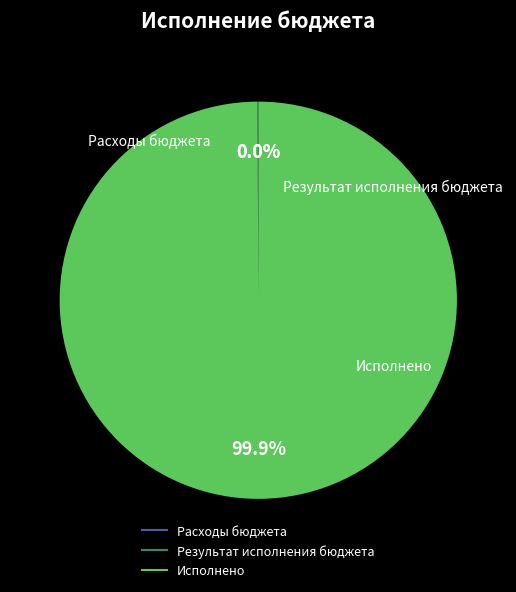

Which slice is the largest?

Исполнено